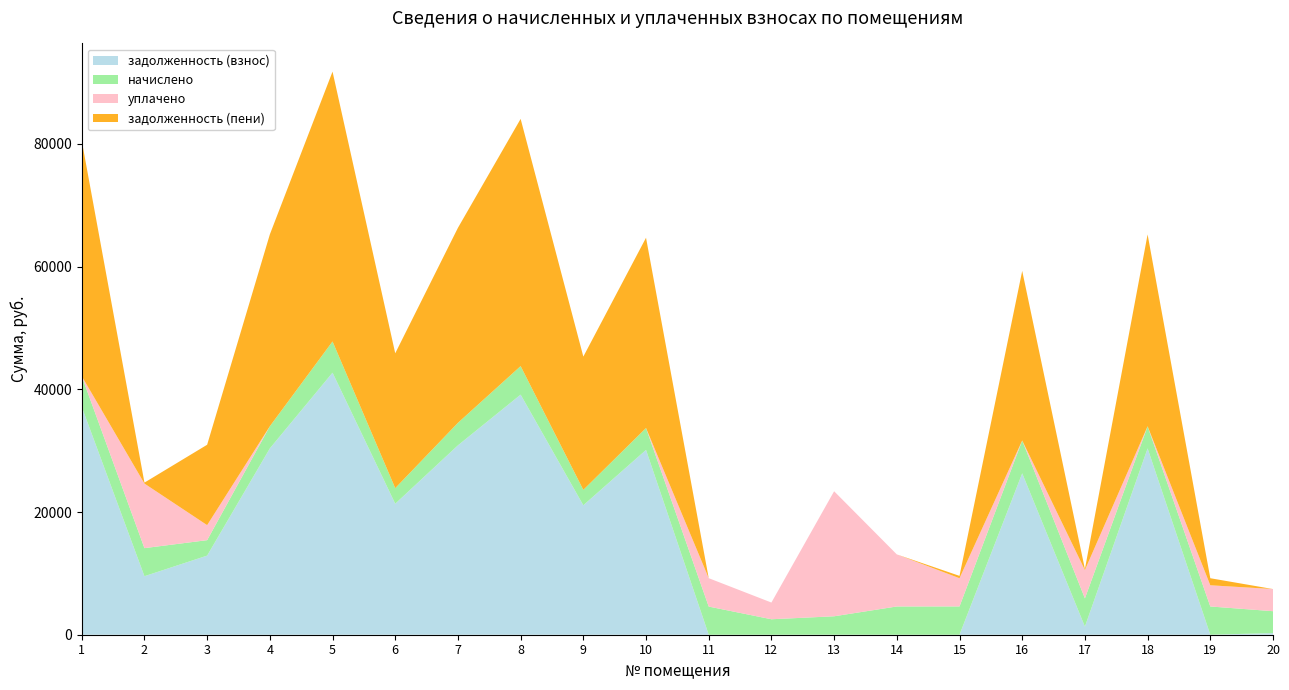

Reading right to left, list all the values displayed in this chart.

задолженность (взнос): 20=264.7	19=0.0	18=30368.8	17=1324.4	16=26304.5	15=0.0	14=0.0	13=6.5	12=0.0	11=0.0	10=30122.4	9=21101.7	8=39135.1	7=30869.7	6=21352.0	5=42714.2	4=30368.8	3=12894.2	2=9537.9	1=37140.6
начислено: 20=3571.2	19=4605.4	18=3608.4	17=4605.4	16=5356.8	15=4612.8	14=4605.4	13=3000.8	12=2522.2	11=4590.5	10=3571.2	9=2507.3	8=4650.0	7=3667.9	6=2537.0	5=5089.0	4=3608.4	3=2522.2	2=4575.6	1=5007.1
уплачено: 20=3607.0	19=3455.3	18=0.0	17=4605.4	16=0.0	15=4595.4	14=8486.0	13=20378.3	12=2721.6	11=4626.3	10=0.0	9=0.0	8=0.0	7=0.0	6=0.0	5=0.0	4=0.0	3=2444.8	2=10523.7	1=0.0
задолженность (пени): 20=0.0	19=1150.0	18=31270.9	17=173.0	16=27643.7	15=384.4	14=0.0	13=0.0	12=0.9	11=0.0	10=31015.2	9=21728.5	8=40297.6	7=31786.7	6=21986.3	5=43986.4	4=31270.9	3=13104.4	2=158.1	1=38392.4